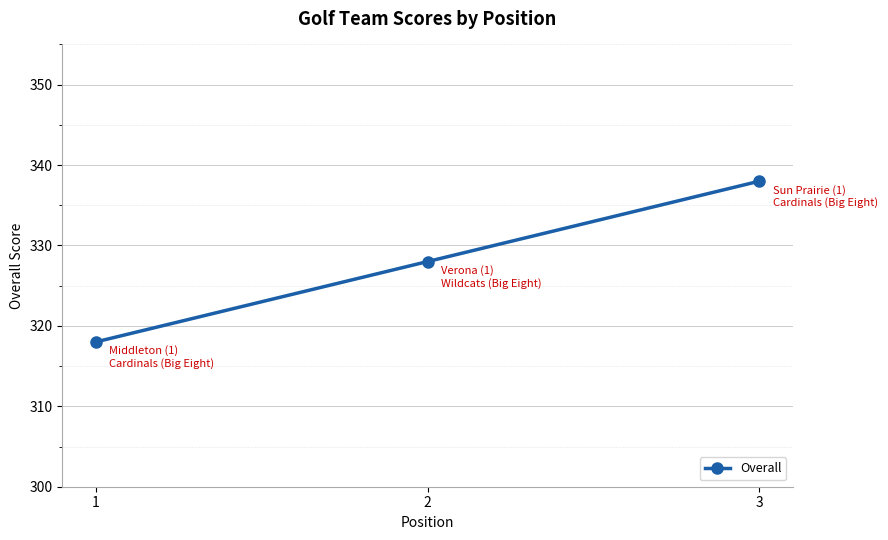

How many categories are shown in the chart?

3